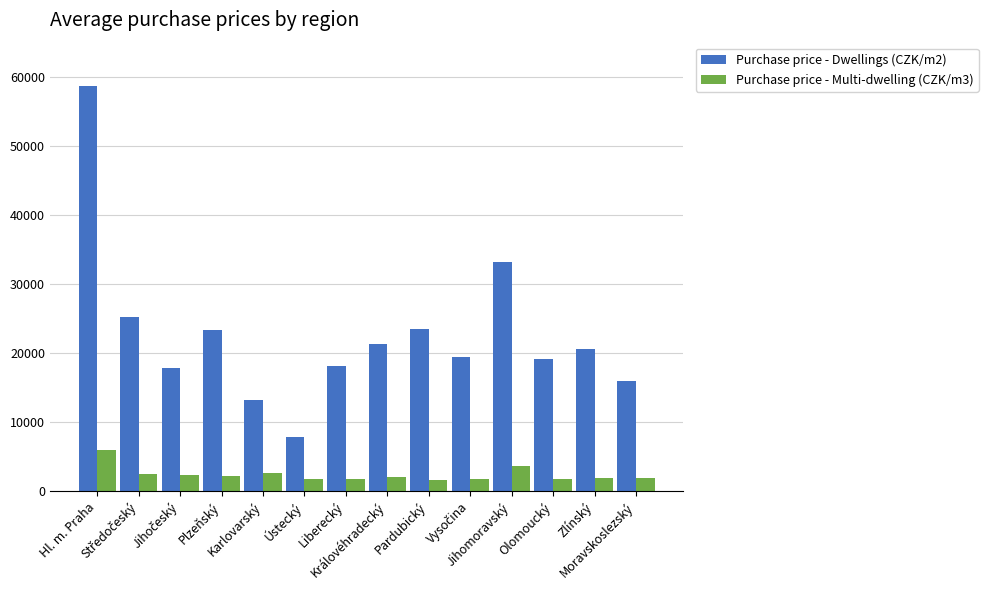

Which series has the widest spread of values?

Purchase price - Dwellings (CZK/m2)